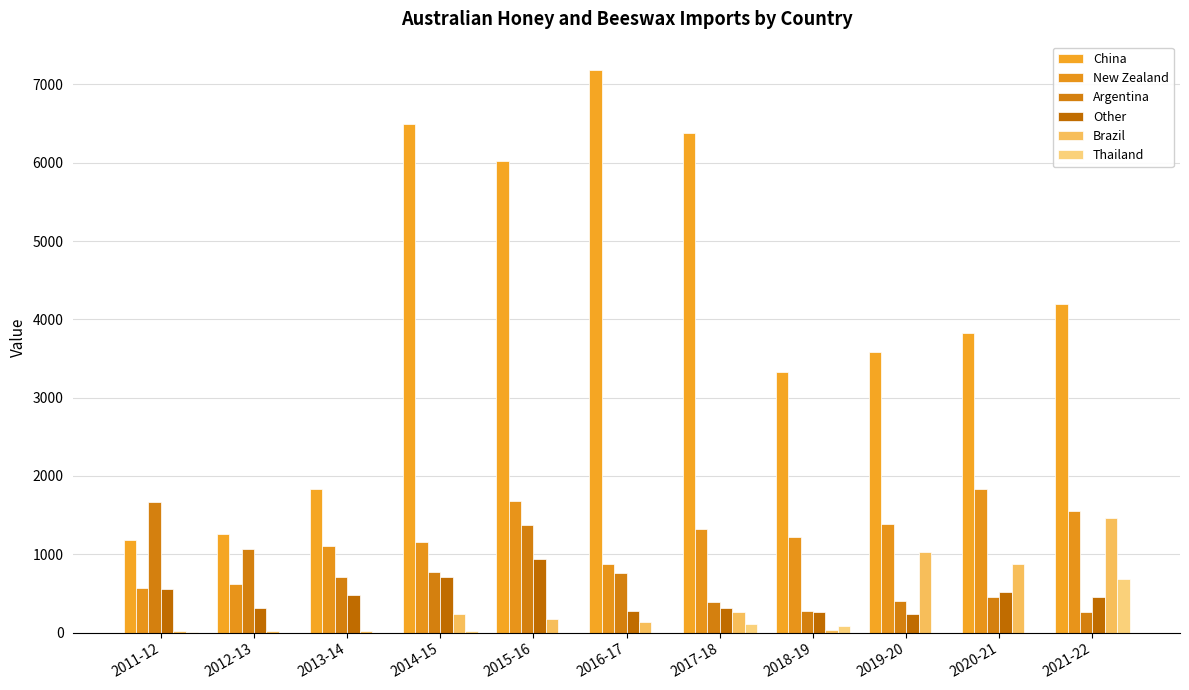

Which has a higher value, 2013-14 or 2017-18?

2017-18